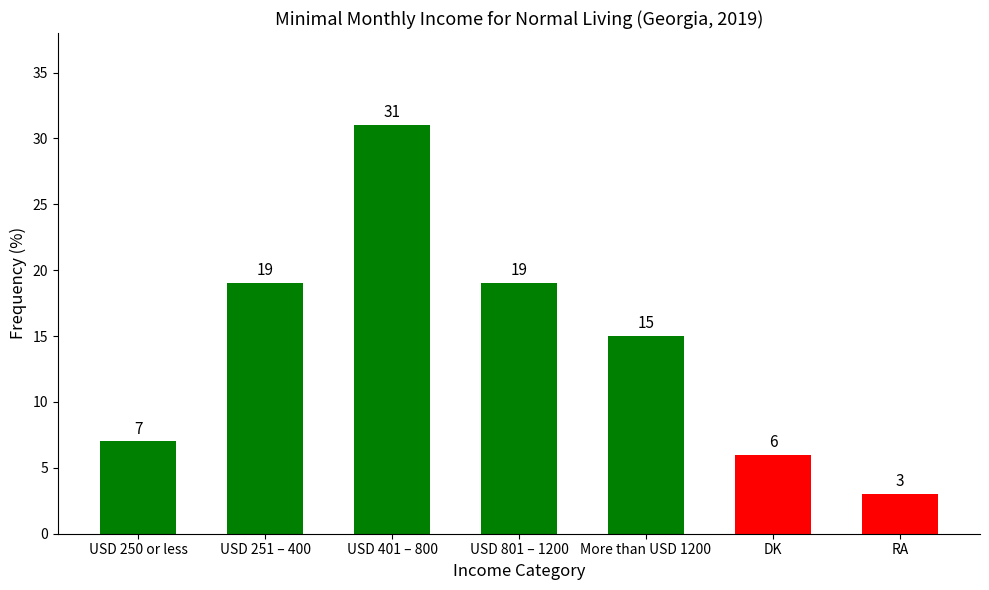

What is the minimum value shown in the chart?

3